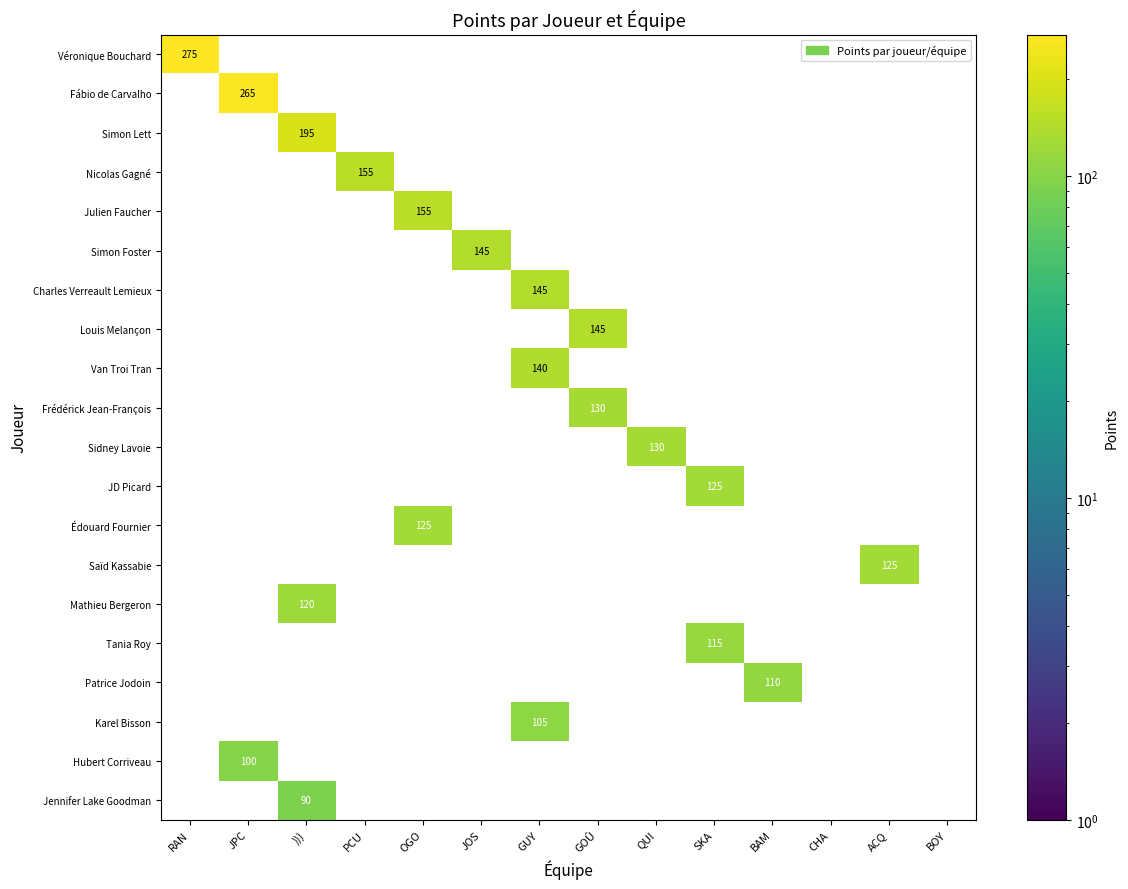

The value of Simon Lett at ))) is 195. True or false?

True